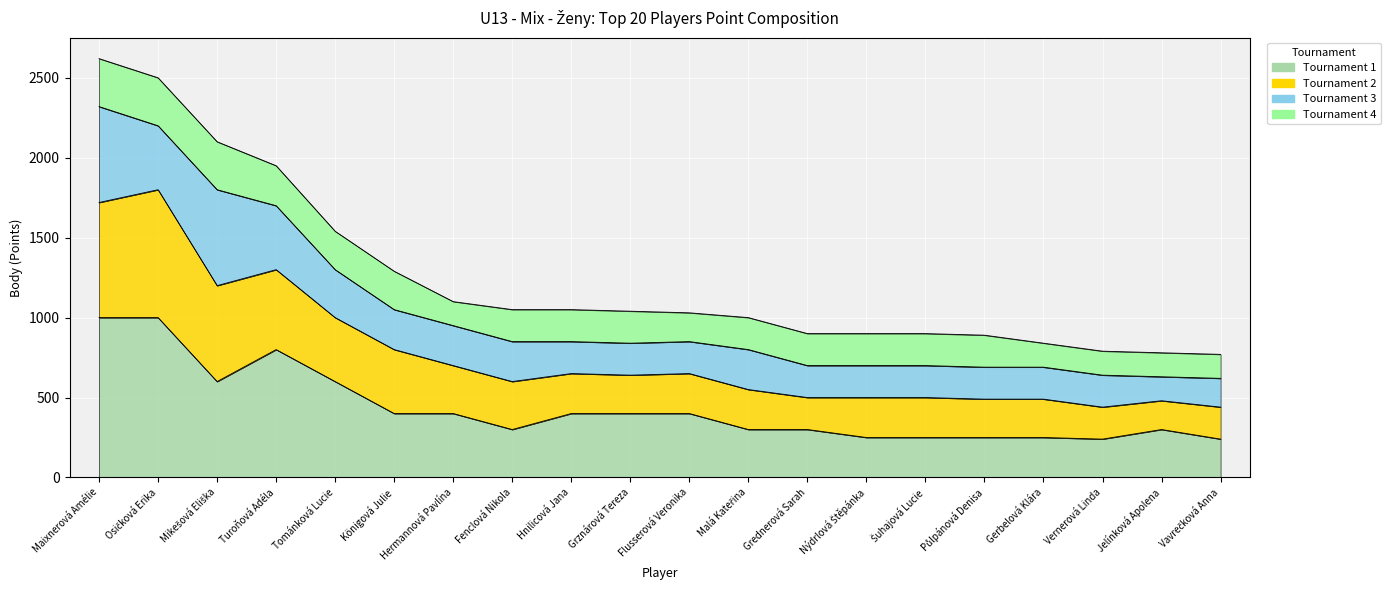

What is the label of the 8th point from the right?

Grednerová Sarah